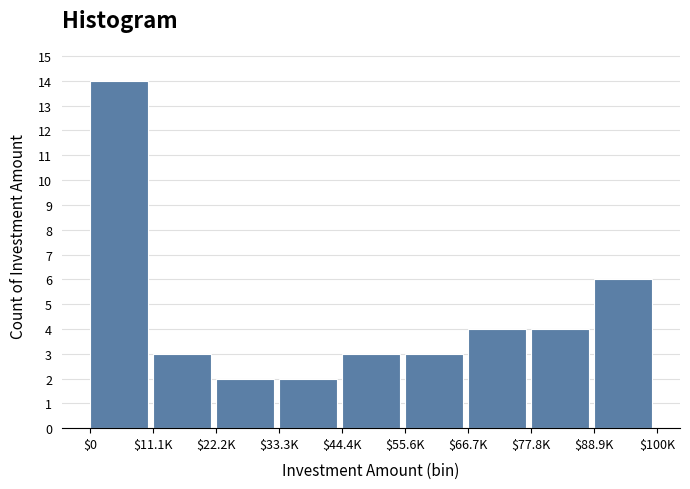

Reading left to right, list all the values displayed in this chart.

14	3	2	2	3	3	4	4	6